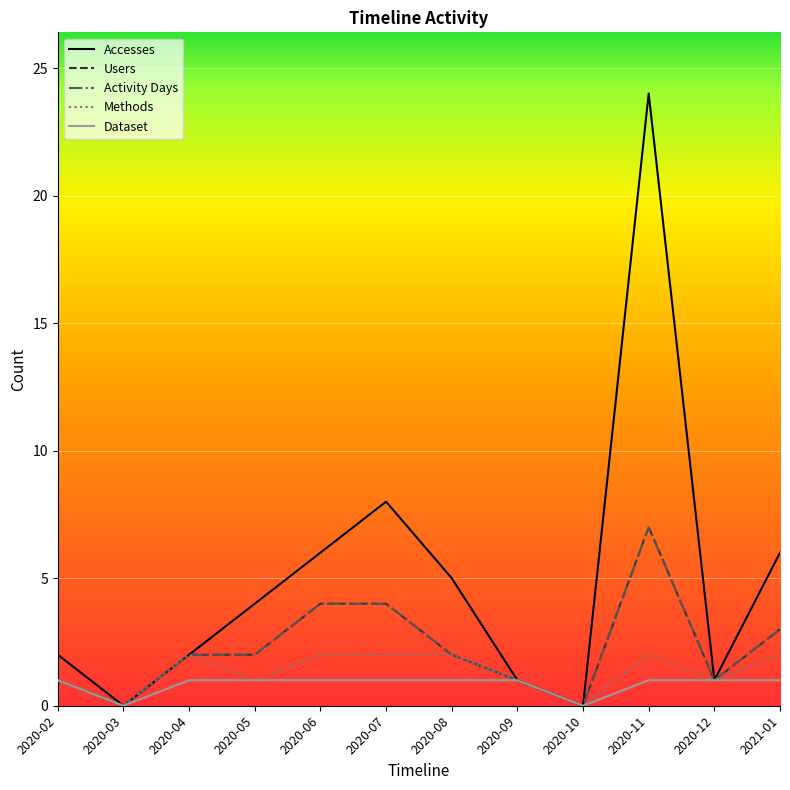

The Activity Days series shows 0 at 2020-03. True or false?

True